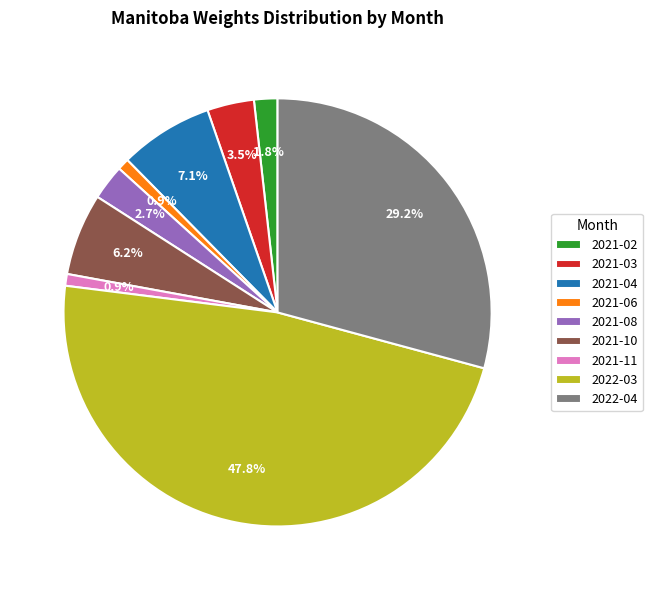

To the nearest percent, what is the combined percentage of 2022-03 and 2021-06?

49%